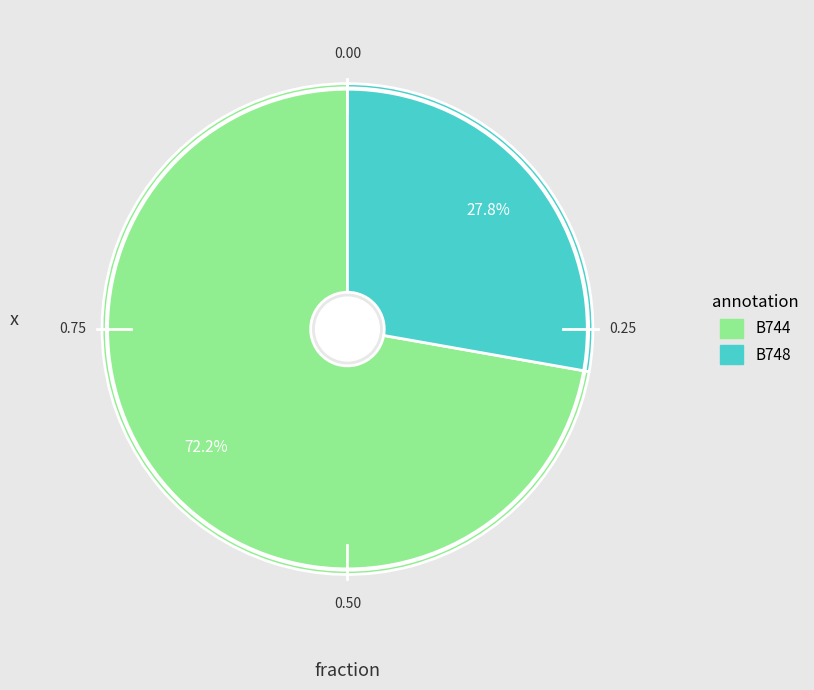

Is it true that B744 is 60% of the pie?

False